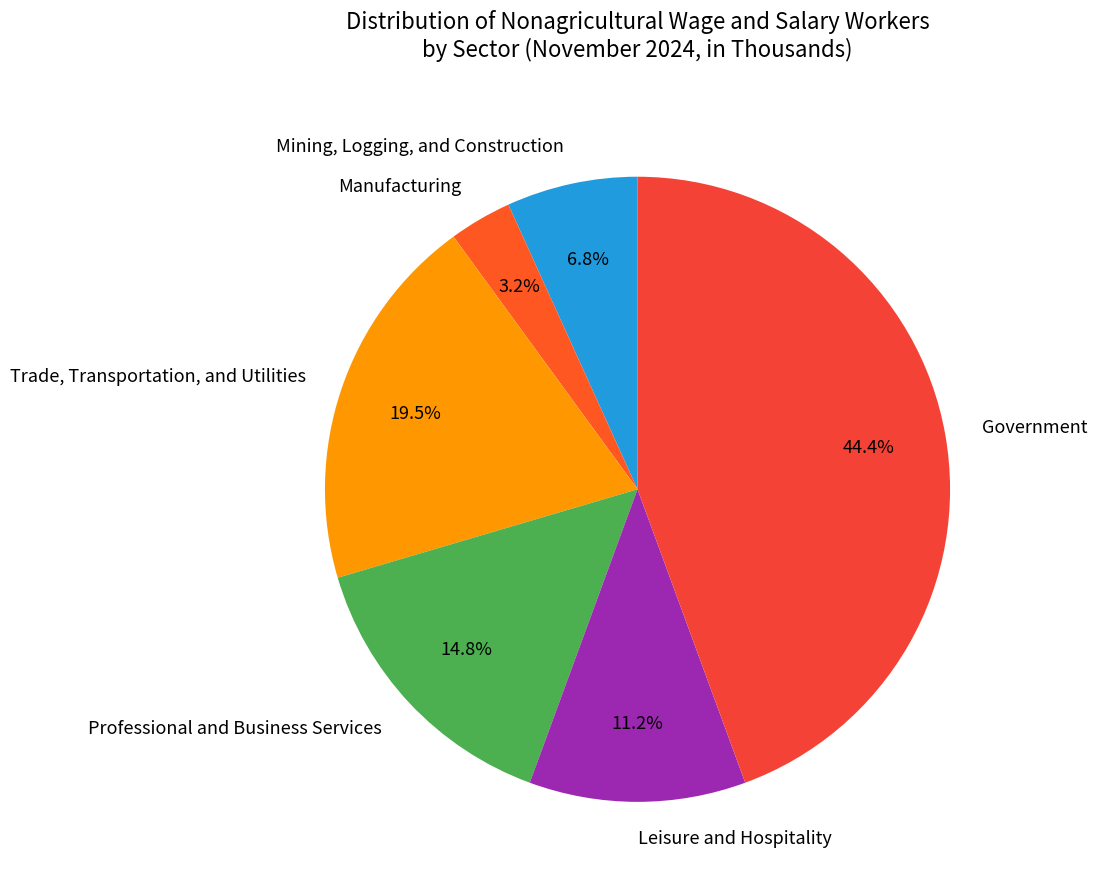

Does Government account for over 50% of the chart?

No